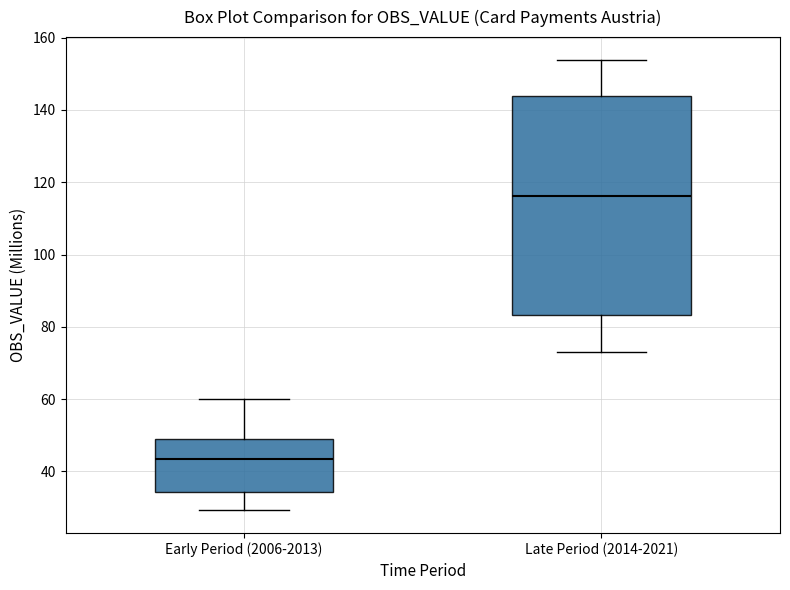

Where is the lower edge of the box for Late Period (2014-2021) on the y-axis? The values are not printed on the chart, so give them approximately, as read against the axis.

84